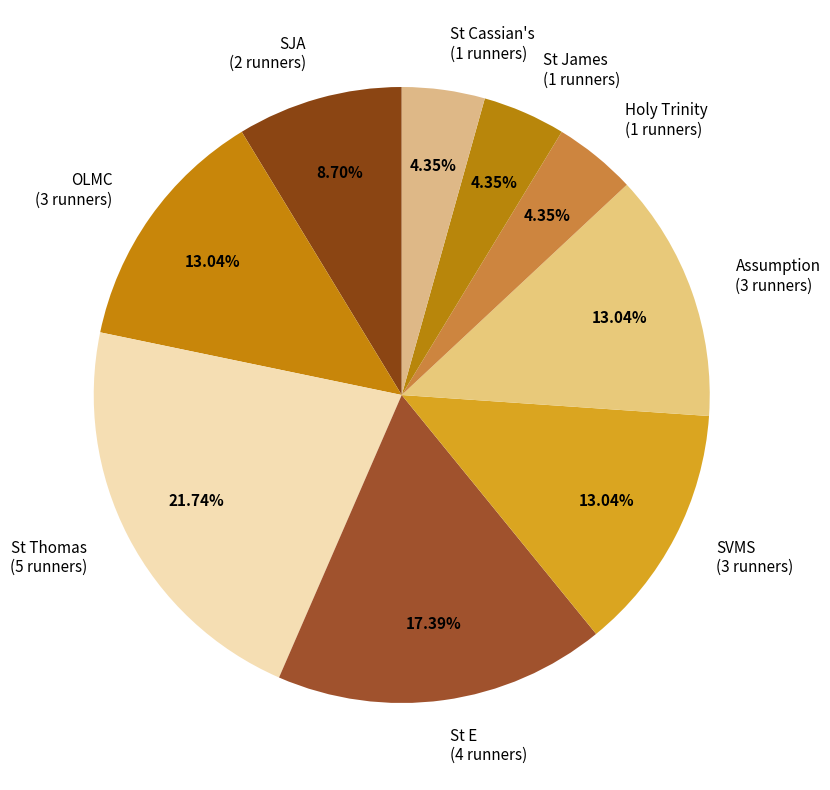

What is the largest slice in the pie chart?

St Thomas